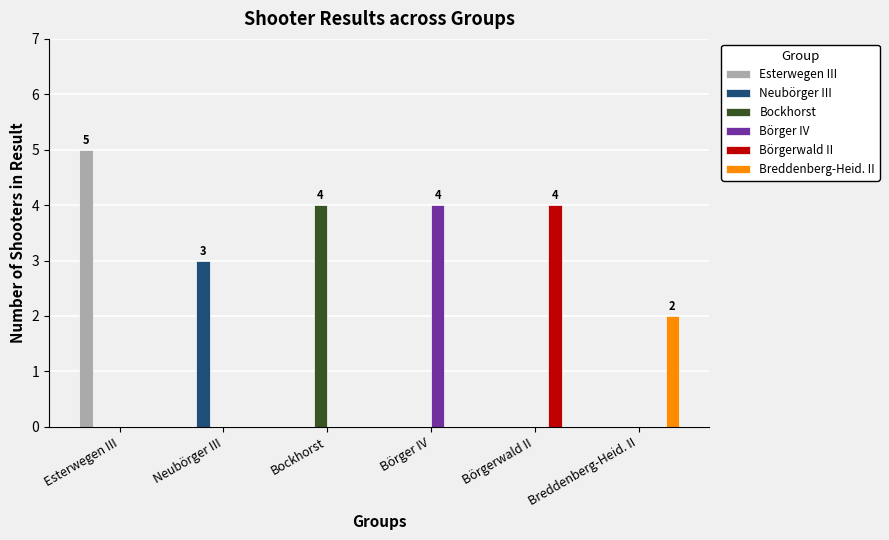

At which label does Börger IV reach its peak?

Börger IV